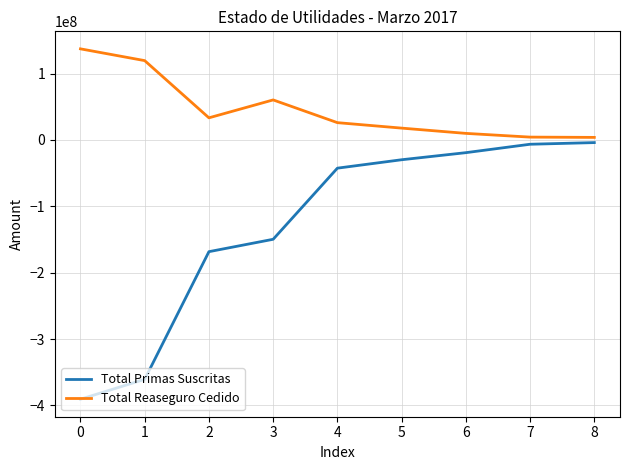

Which series changed the most between 3 and 7?

Total Primas Suscritas